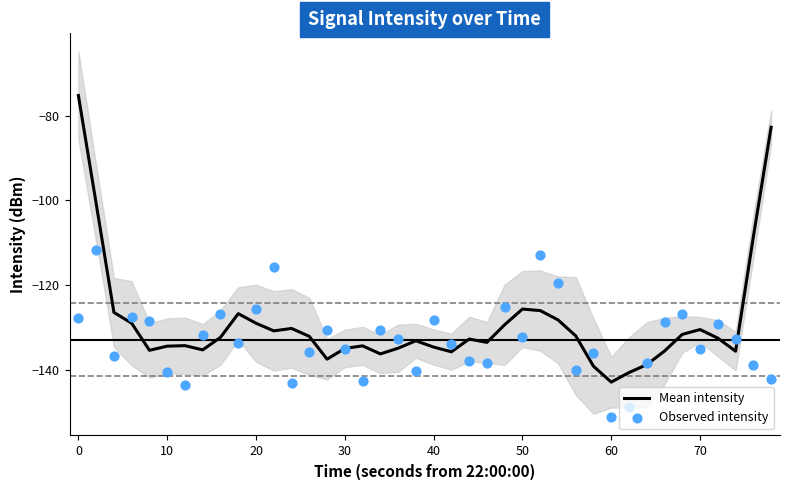

At how many categories does at least one series exceed -97?

2